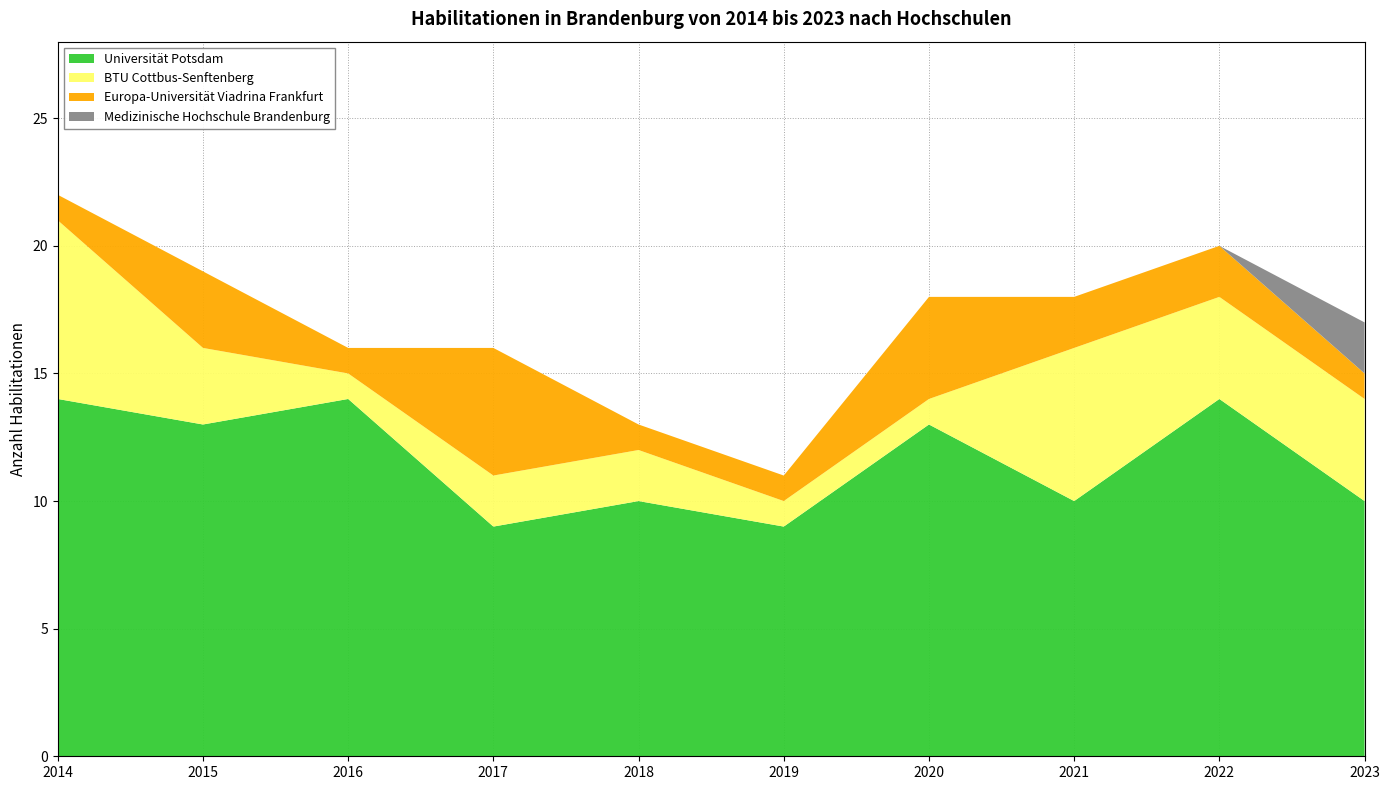

Reading left to right, transcribe all the data shown in this chart.

Universität Potsdam: 14	13	14	9	10	9	13	10	14	10
BTU Cottbus-Senftenberg: 7	3	1	2	2	1	1	6	4	4
Europa-Universität Viadrina Frankfurt: 1	3	1	5	1	1	4	2	2	1
Medizinische Hochschule Brandenburg: 0	0	0	0	0	0	0	0	0	2